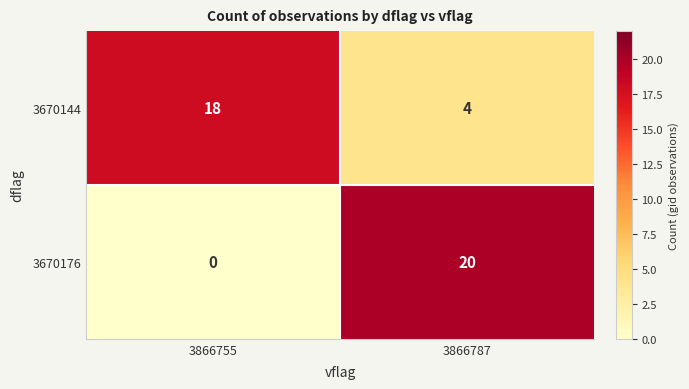

The value of 3670144 at 3866787 is 3. True or false?

False